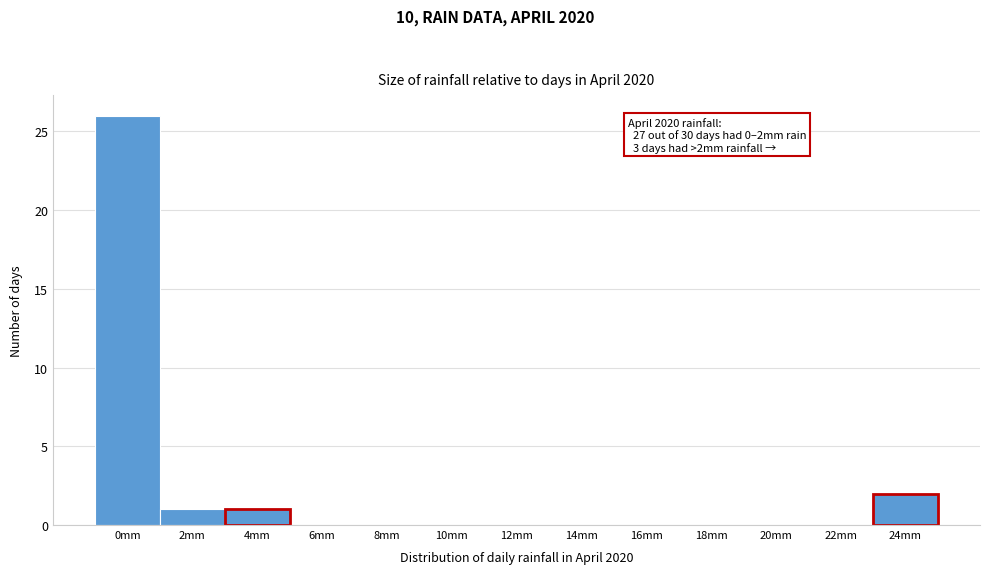

Reading right to left, what are all the values shown in this chart?

24mm=2	22mm=0	20mm=0	18mm=0	16mm=0	14mm=0	12mm=0	10mm=0	8mm=0	6mm=0	4mm=1	2mm=1	0mm=26